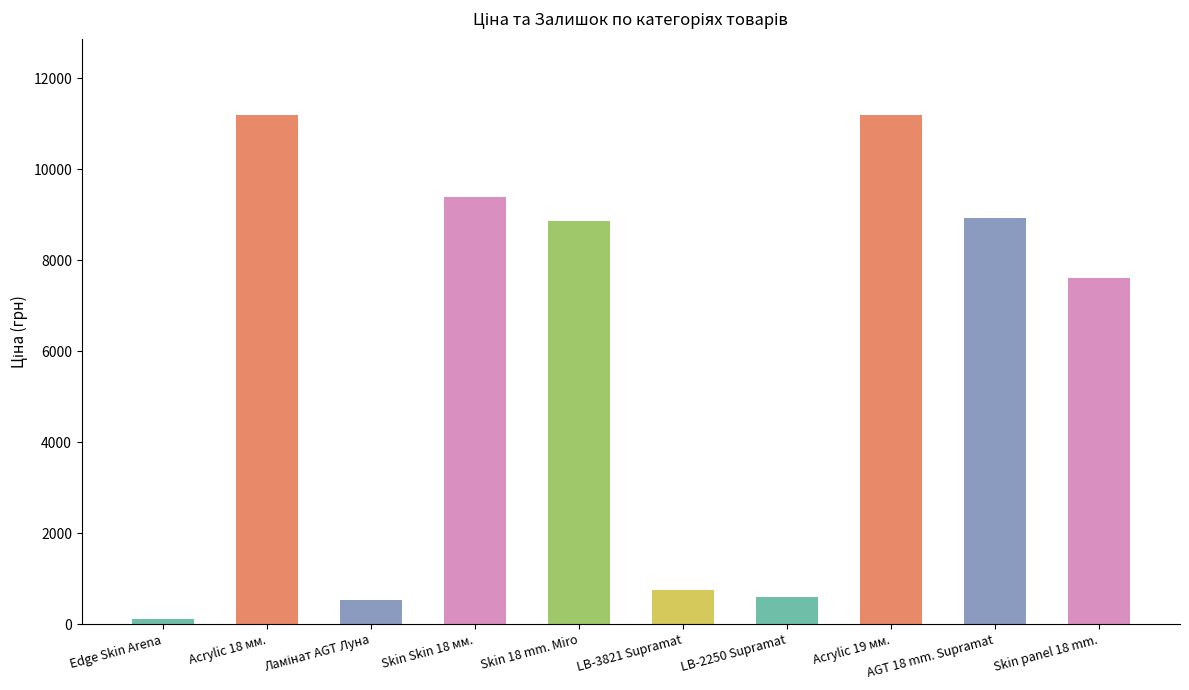

Is it true that the value at LB-3821 Supramat is 351.1?

False